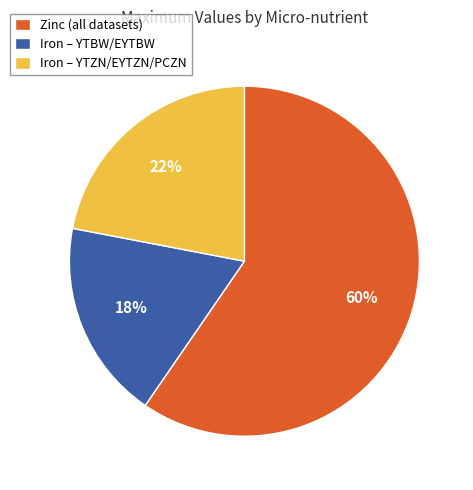

To the nearest percent, what is the combined percentage of Iron – YTZN/EYTZN/PCZN and Zinc (all datasets)?

82%